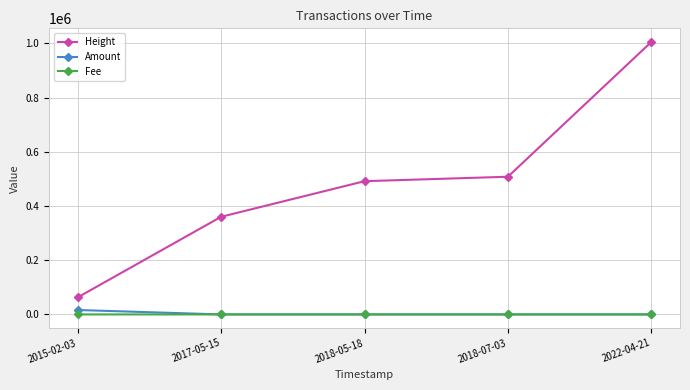

What is the label of the 4th point from the left?

2018-07-03